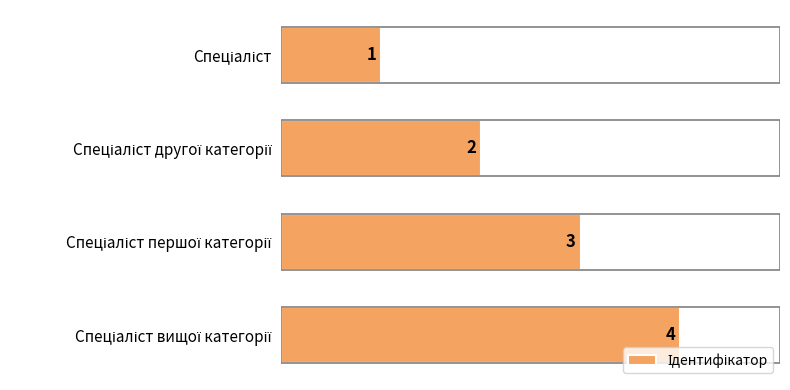

What is the greatest value displayed?

4